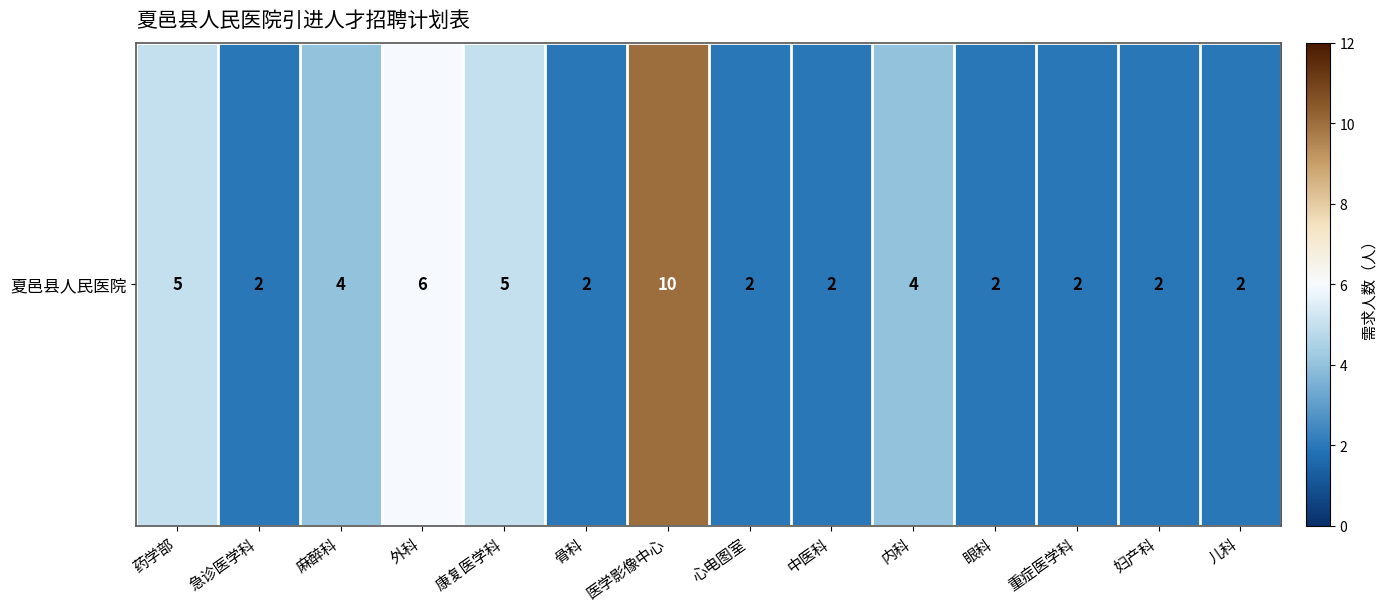

Rank the categories by value from highest to lowest.

医学影像中心, 外科, 药学部, 康复医学科, 麻醉科, 内科, 急诊医学科, 骨科, 心电图室, 中医科, 眼科, 重症医学科, 妇产科, 儿科